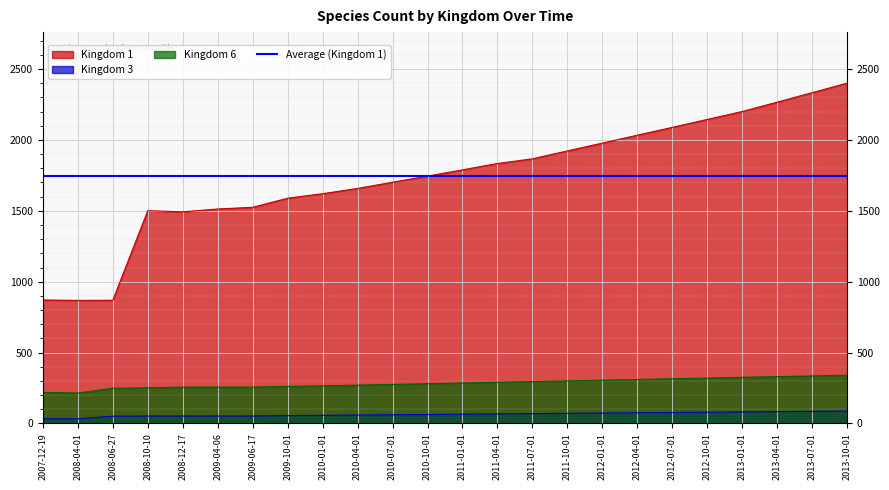

What is the difference between the maximum and second lowest values in the 1 series?

1532